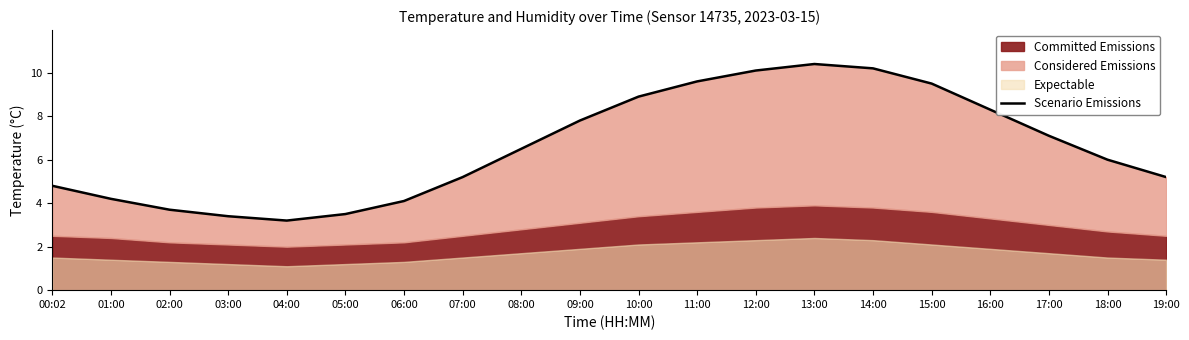

Is it true that the value at 06:00 is 0.9?

False